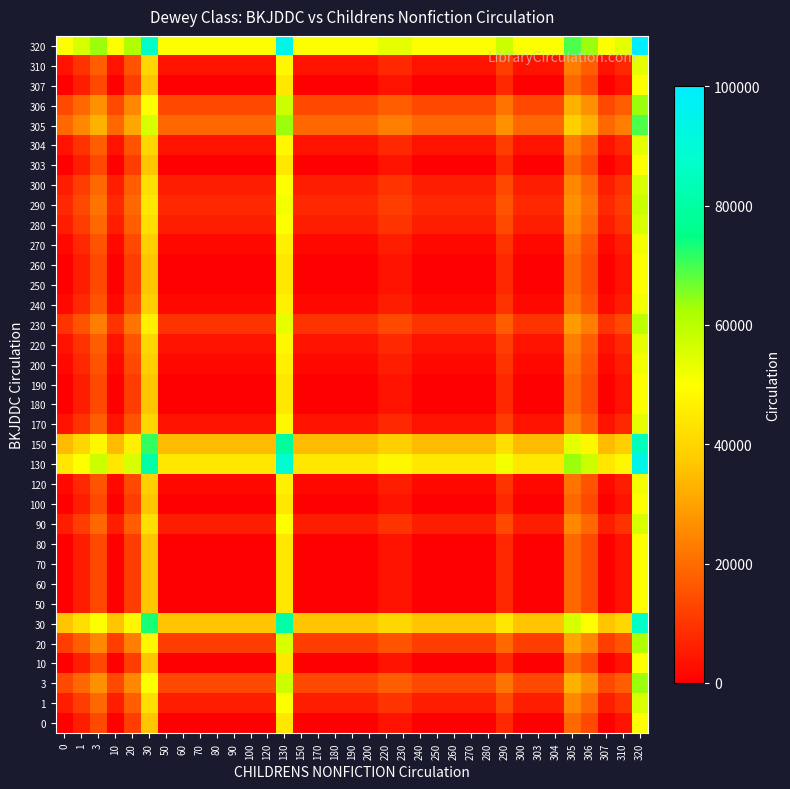

At 250, list the series in order from largest to smallest.

320, 130, 30, 150, 305, 3, 306, 20, 230, 290, 1, 90, 280, 300, 170, 220, 304, 310, 120, 200, 240, 270, 0, 10, 50, 60, 70, 80, 100, 180, 190, 250, 260, 303, 307